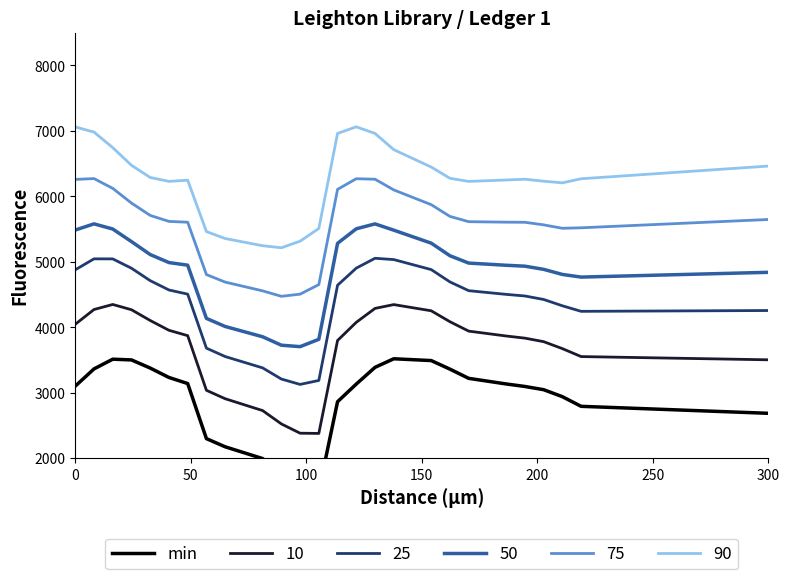

Does the chart have visible grid lines?

No